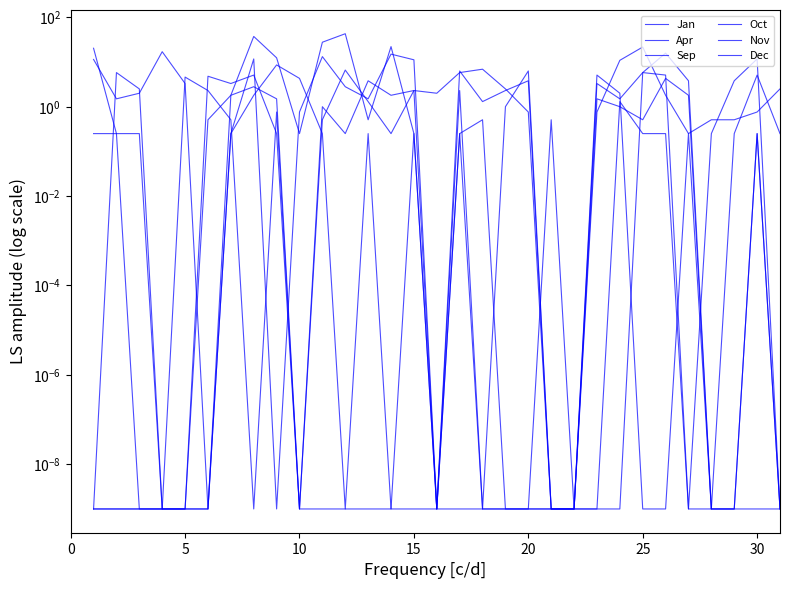

How many times do Sep and Nov cross each other?

8